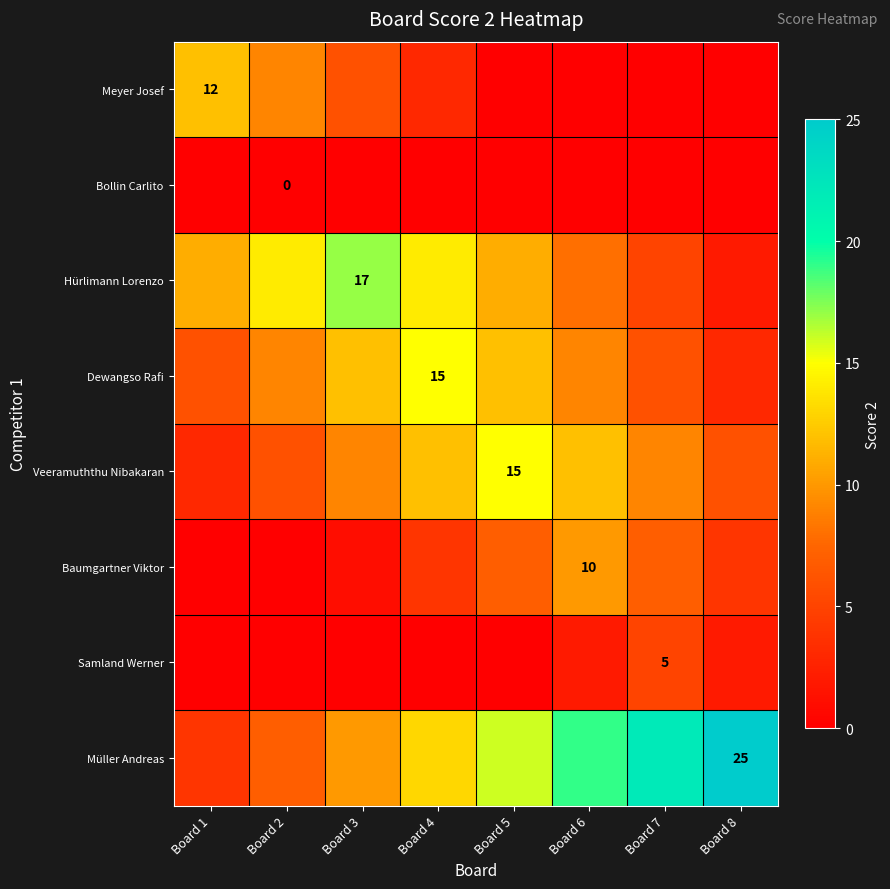

The value of Baumgartner Viktor at Board 6 is 16. True or false?

False